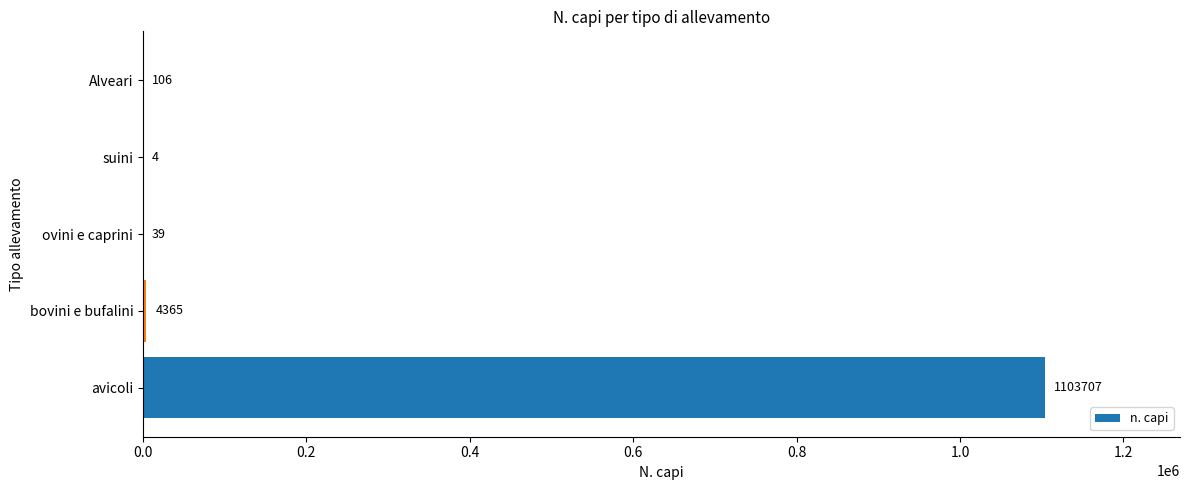

What is the maximum value shown in the chart?

1103707